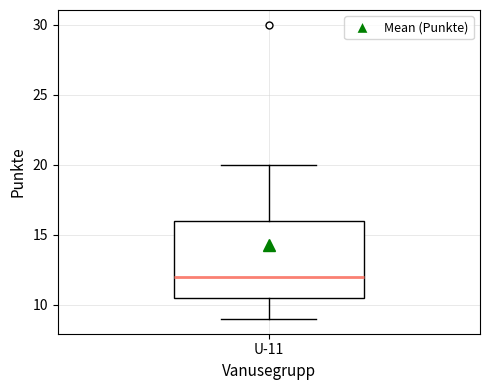

Transcribe this box plot: give where the median line is, the range the box spans, and where the two whiskers end, as read against the y-axis. The values are not printed on the chart, so give them approximately, as read against the axis.

median 12.0, box 10.5 to 16.0, whiskers 9.0 to 20.0